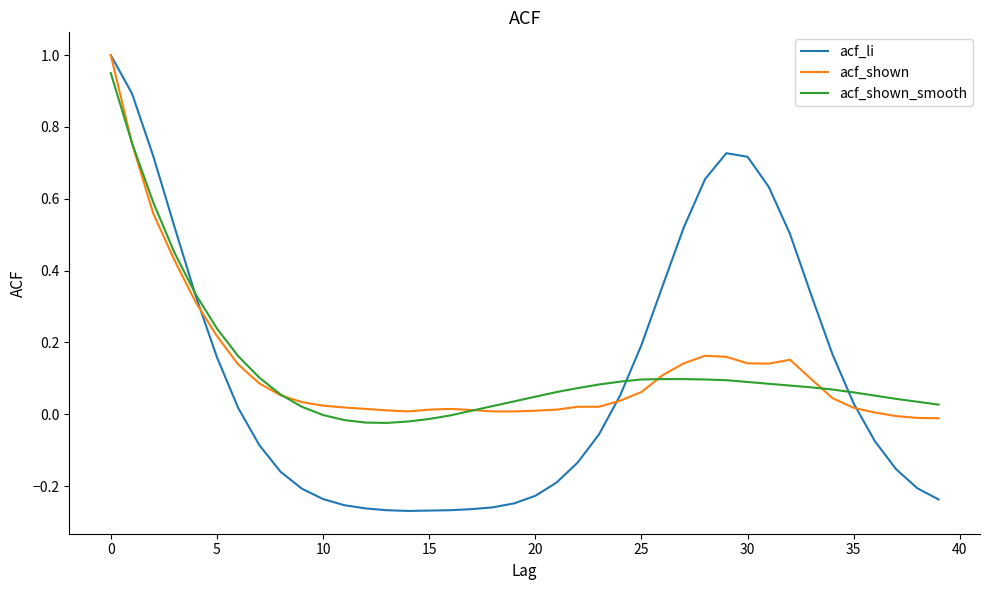

Which series has the widest spread of values?

acf_li